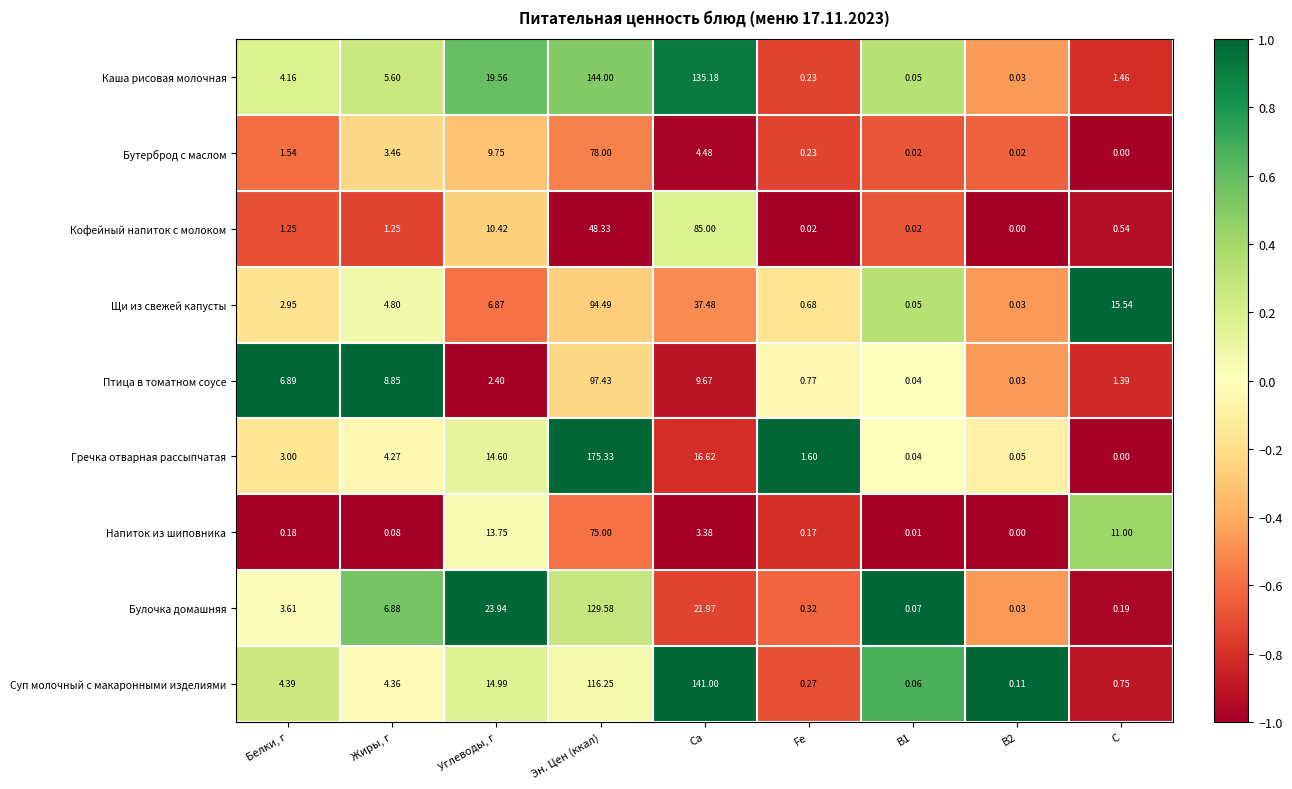

Where does the Щи из свежей капусты series first go above 4?

Жиры, г